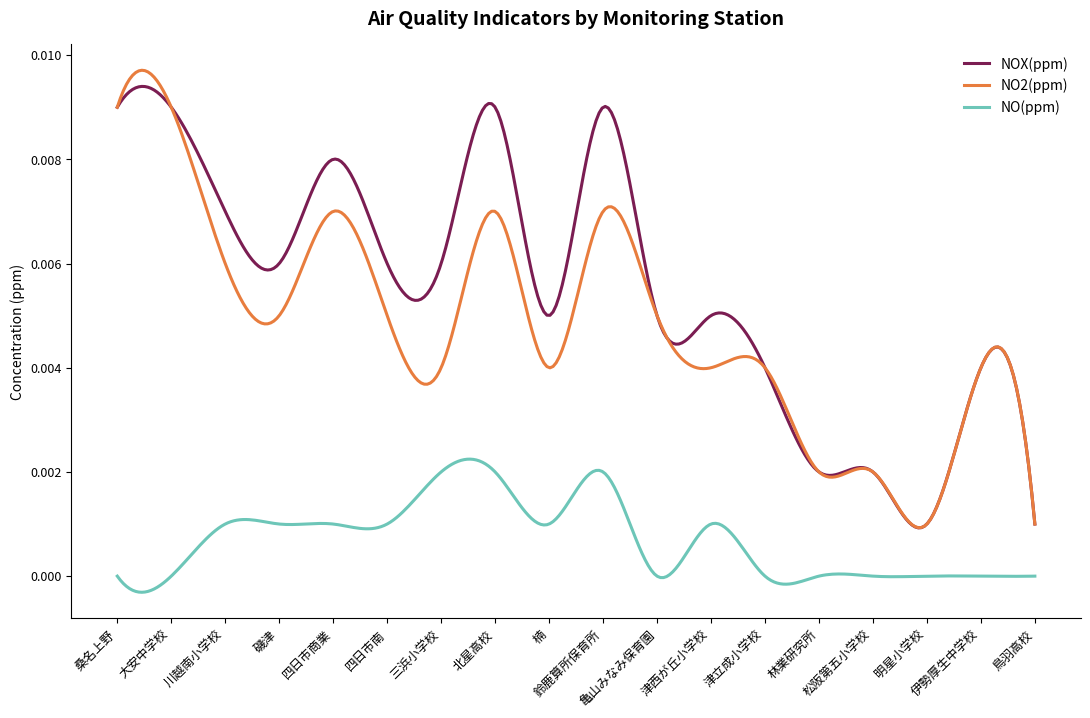

True or false: NO(ppm) and NO2(ppm) intersect in this chart.

False